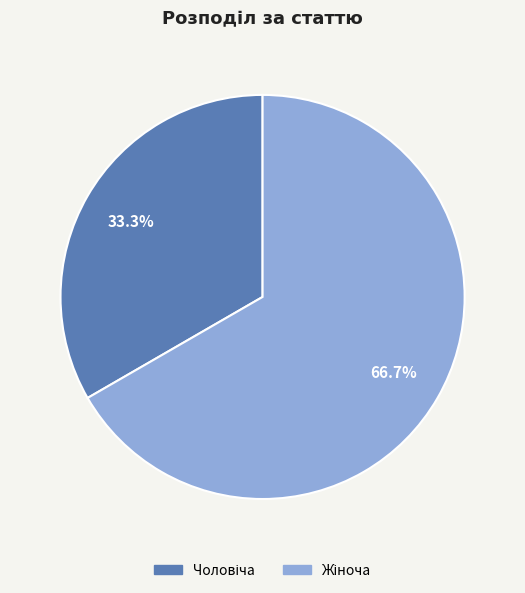

Does any single category account for the majority?

Yes